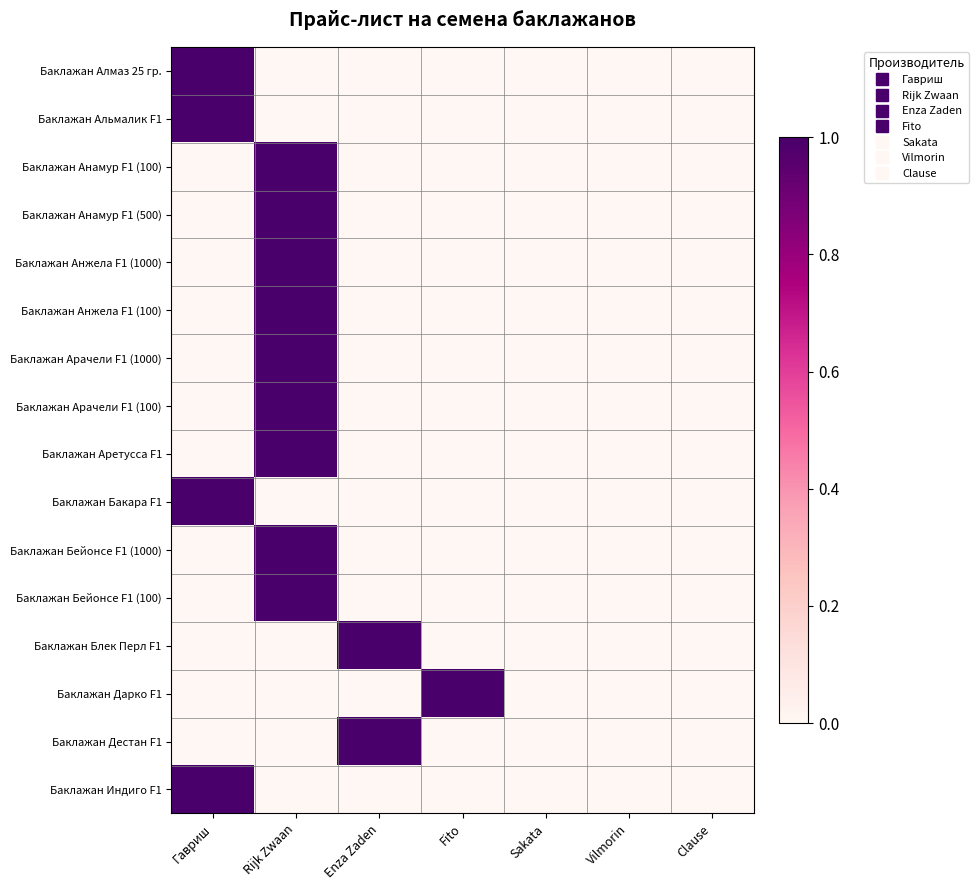

Which category has the highest value across all series?

Гавриш